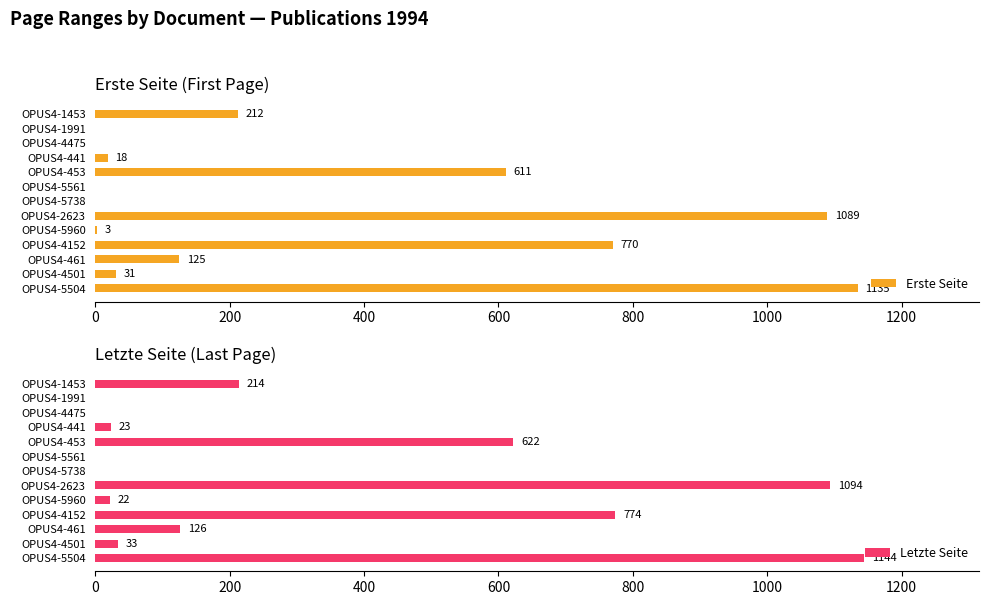

At which label does Erste Seite reach its peak?

OPUS4-5504